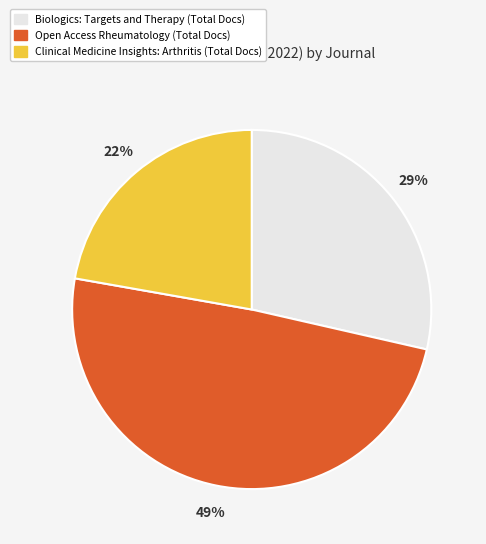

To the nearest percent, what is the combined percentage of Clinical Medicine Insights: Arthritis and Biologics: Targets and Therapy?

51%